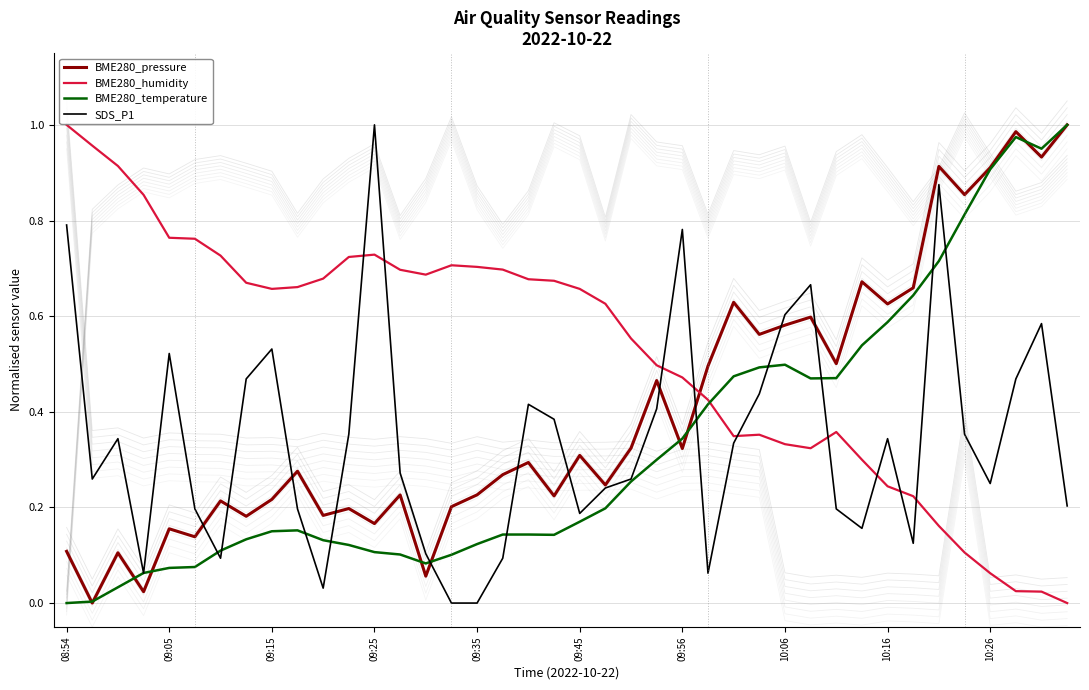

How many times do BME280_humidity and BME280_pressure cross each other?

1